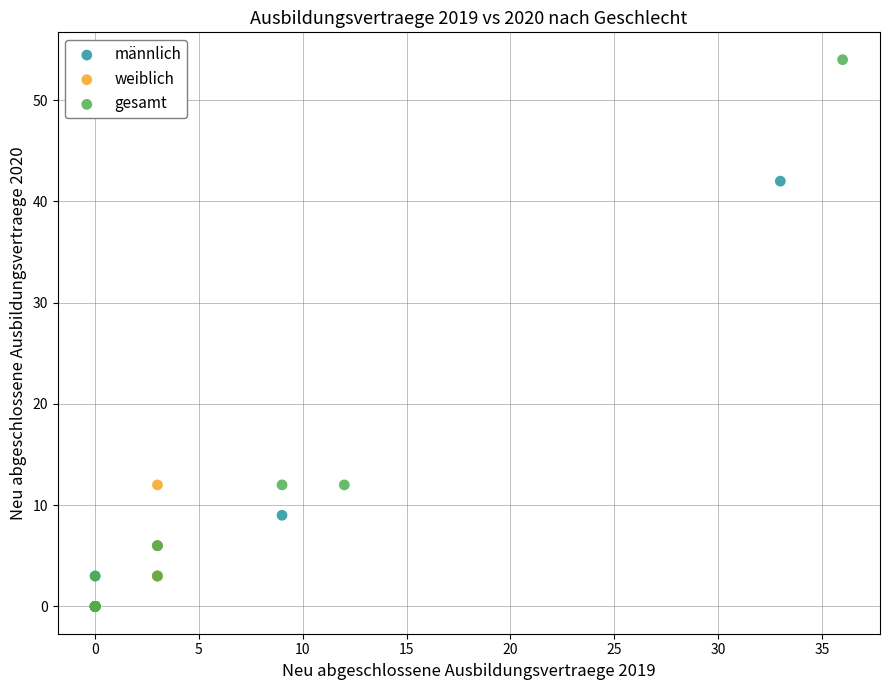

What are all the series names shown in the legend?

männlich, weiblich, gesamt